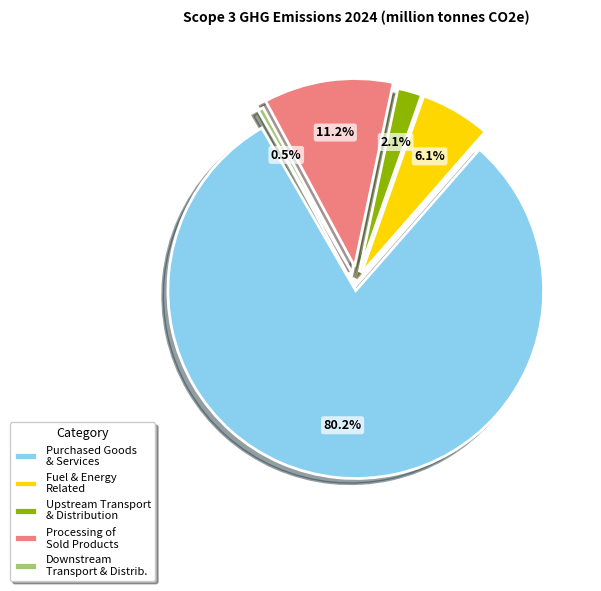

Rank the categories by value from lowest to highest.

Downstream transportation and distribution, Upstream transportation and distribution, Fuel and energy related activities, Processing of sold products, Purchased goods and services